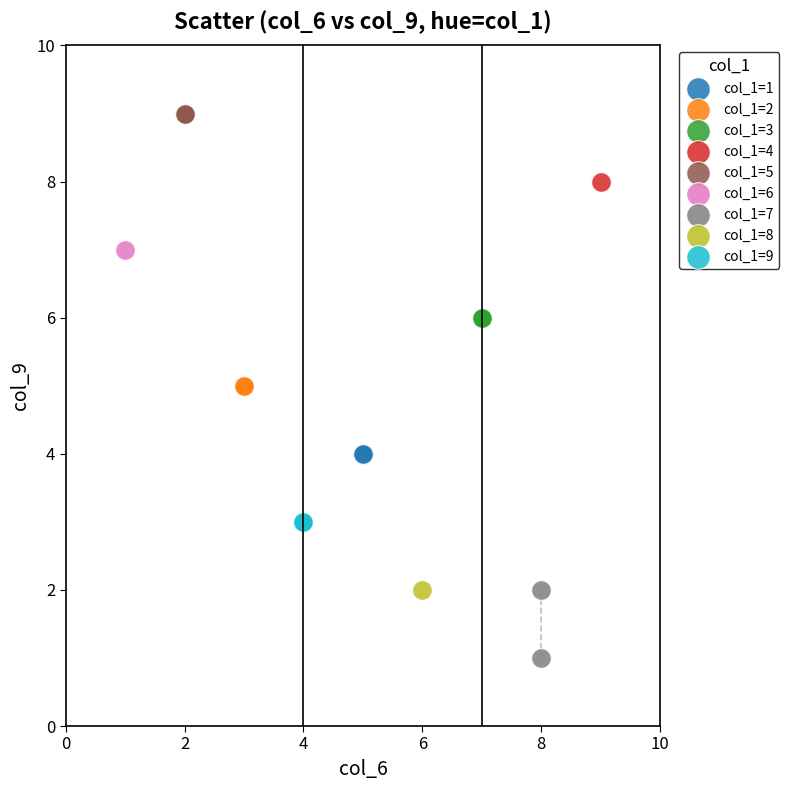

What are all the series names shown in the legend?

col_1=1, col_1=2, col_1=3, col_1=4, col_1=5, col_1=6, col_1=7, col_1=8, col_1=9